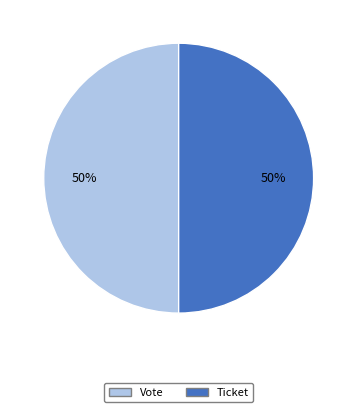

How many slices are in this pie chart?

2